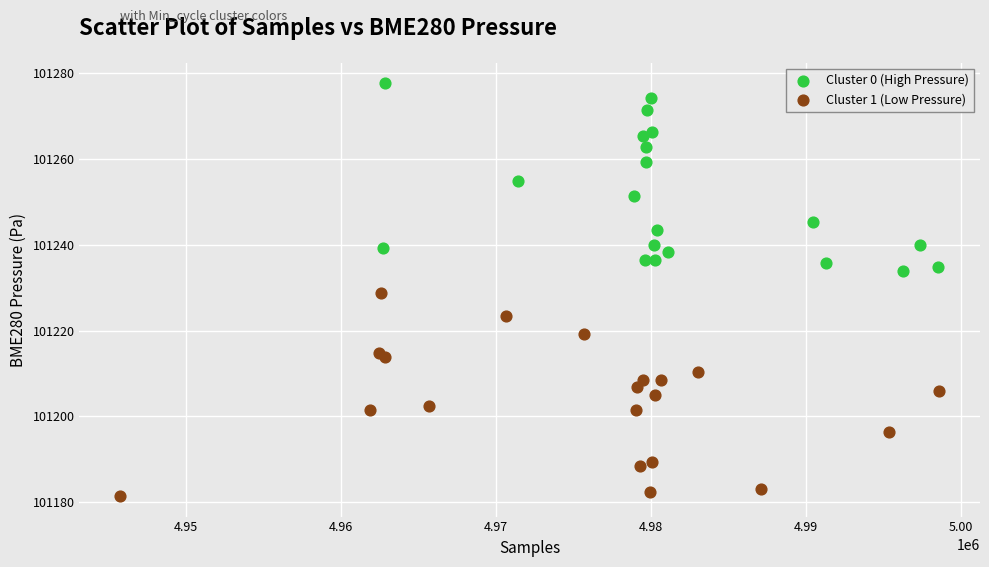

Which series contains the highest Y value?

Cluster 0 (High Pressure)